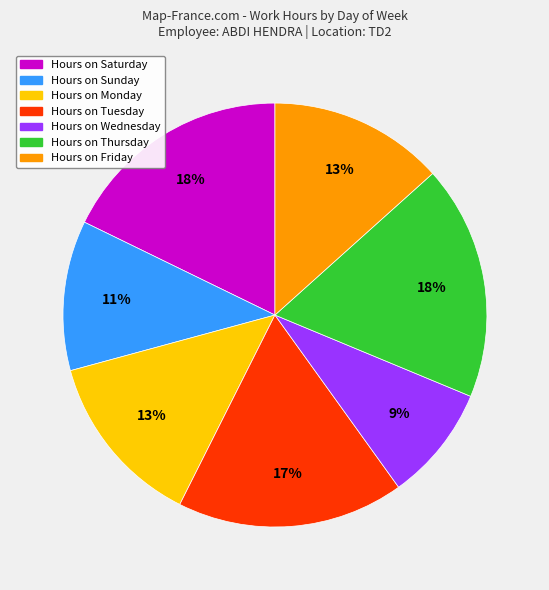

How many segments does this pie chart have?

7